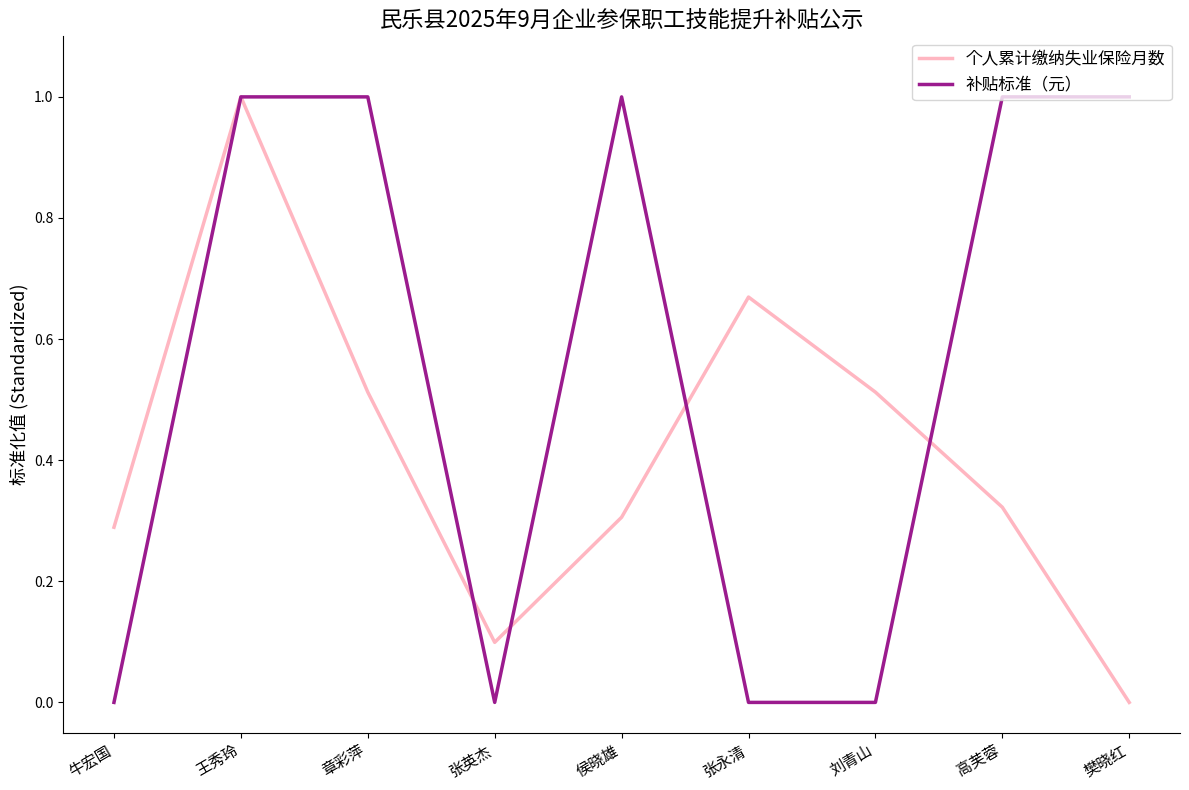

True or false: 补贴标准（元） has a value of 0.0 at 刘青山.

True